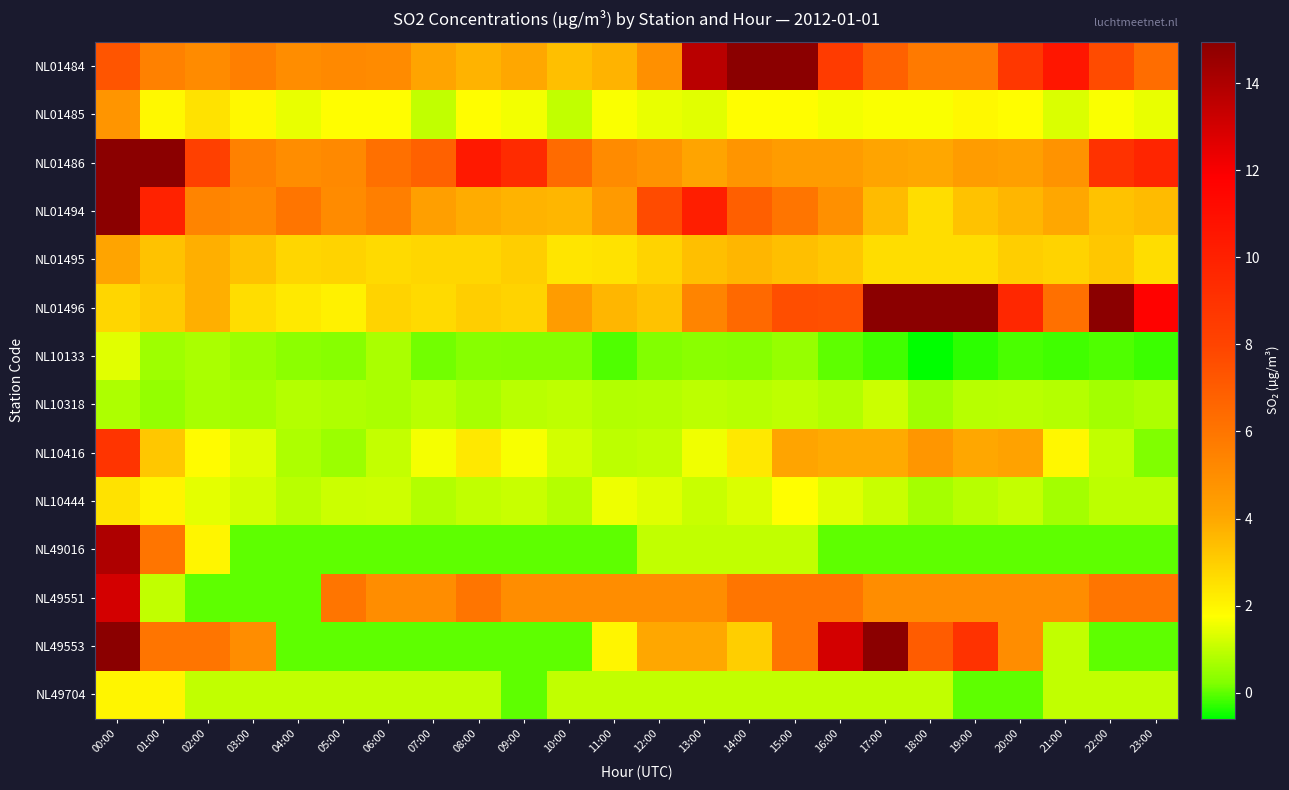

At which category is the sum across all series the highest?

00:00